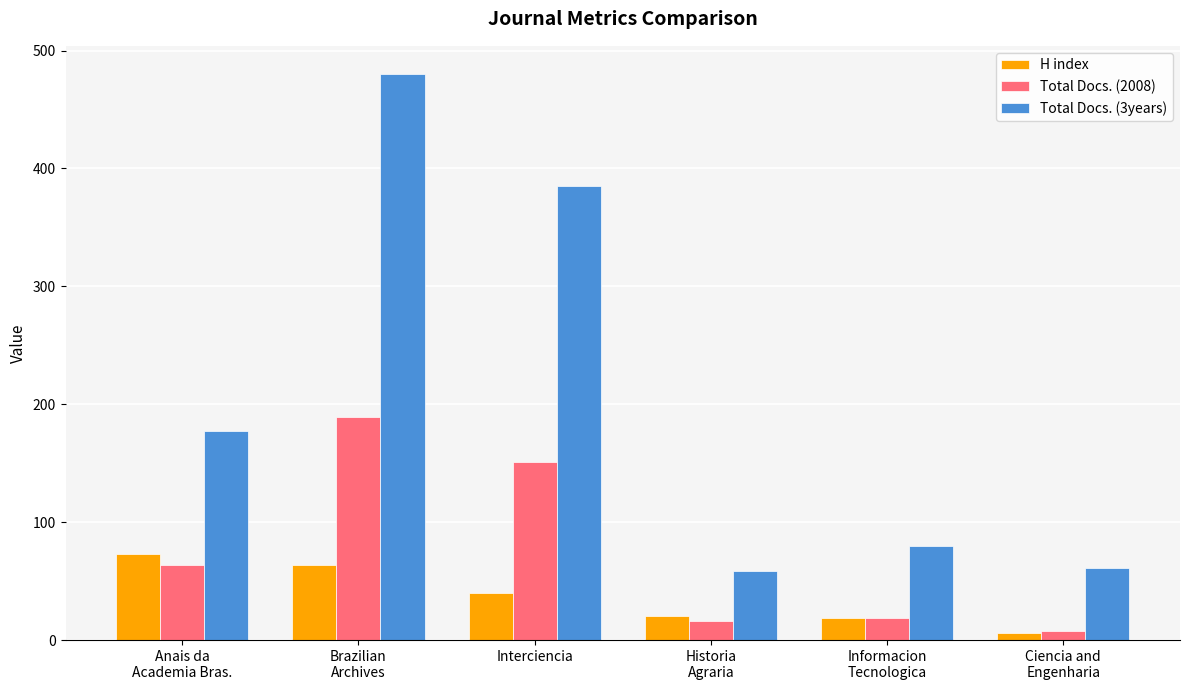

Which series has the largest total across all categories?

Total Docs. (3years)